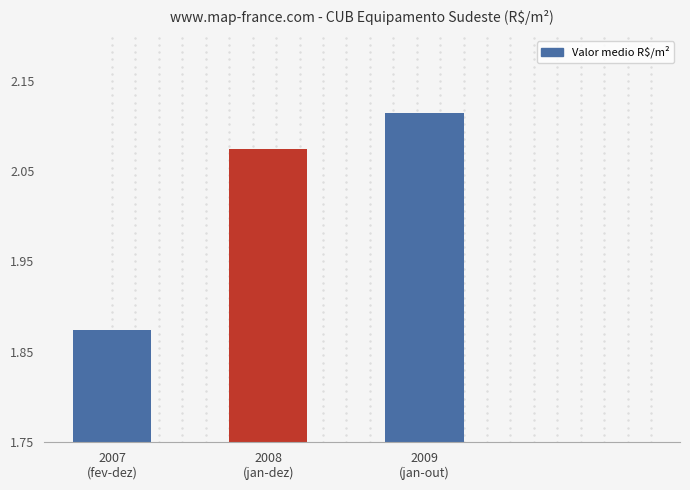

Which category has the lowest value across all series?

2007
(fev-dez)